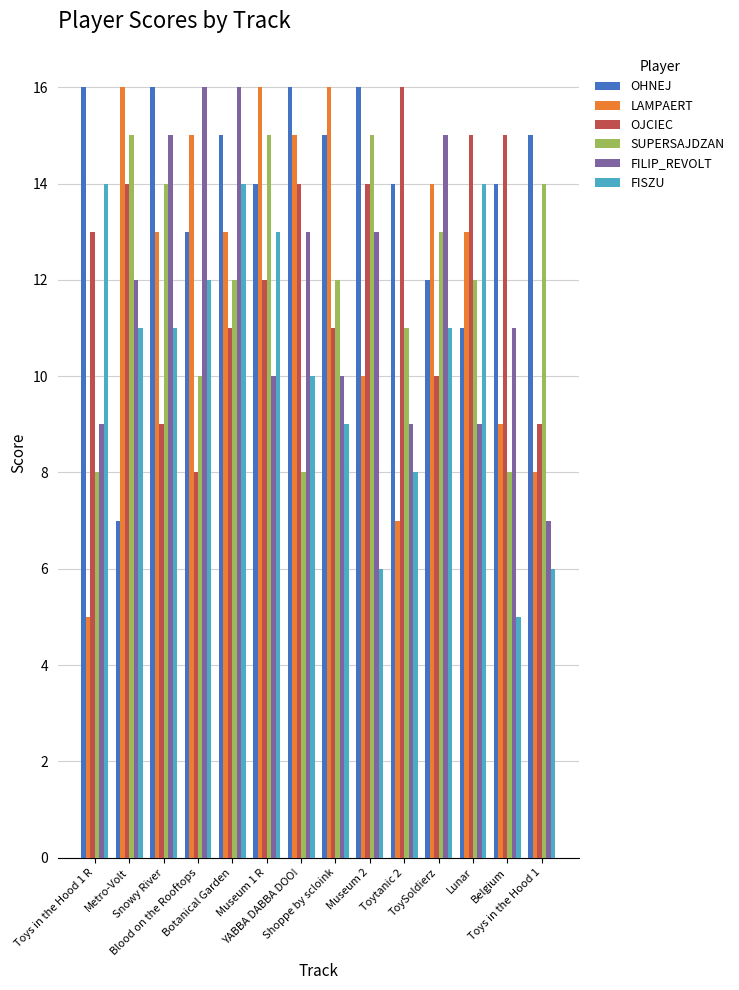

At which label does FISZU reach its minimum?

Belgium